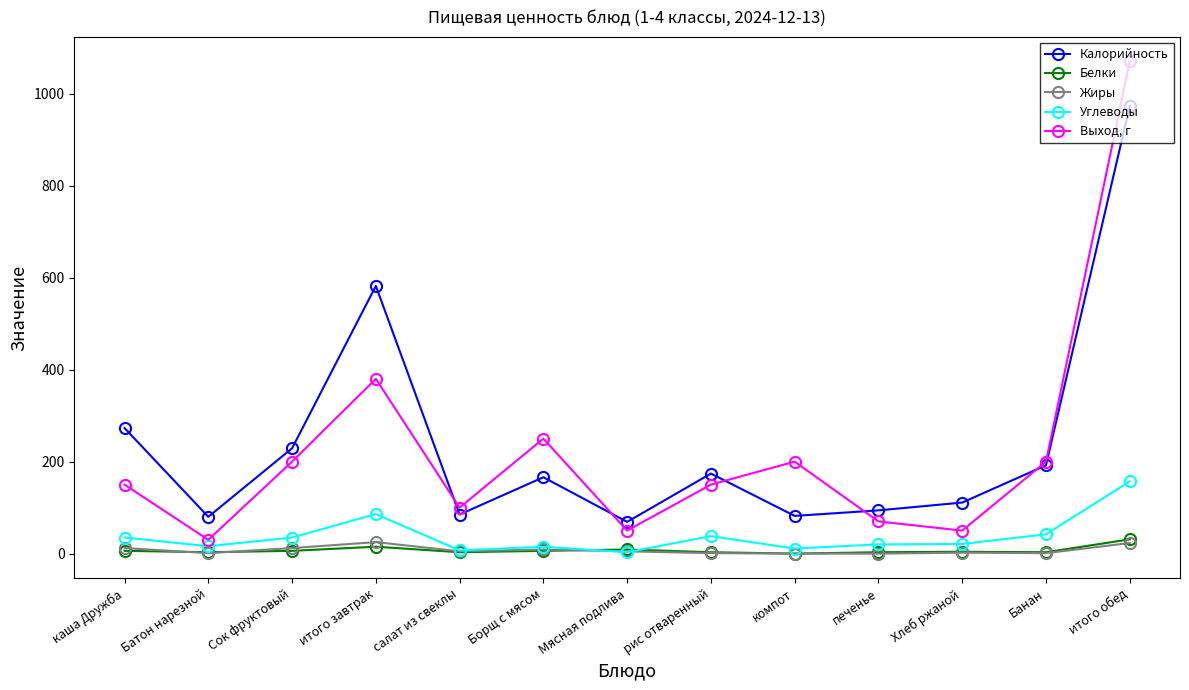

The Калорийность series shows 156 at итого завтрак. True or false?

False